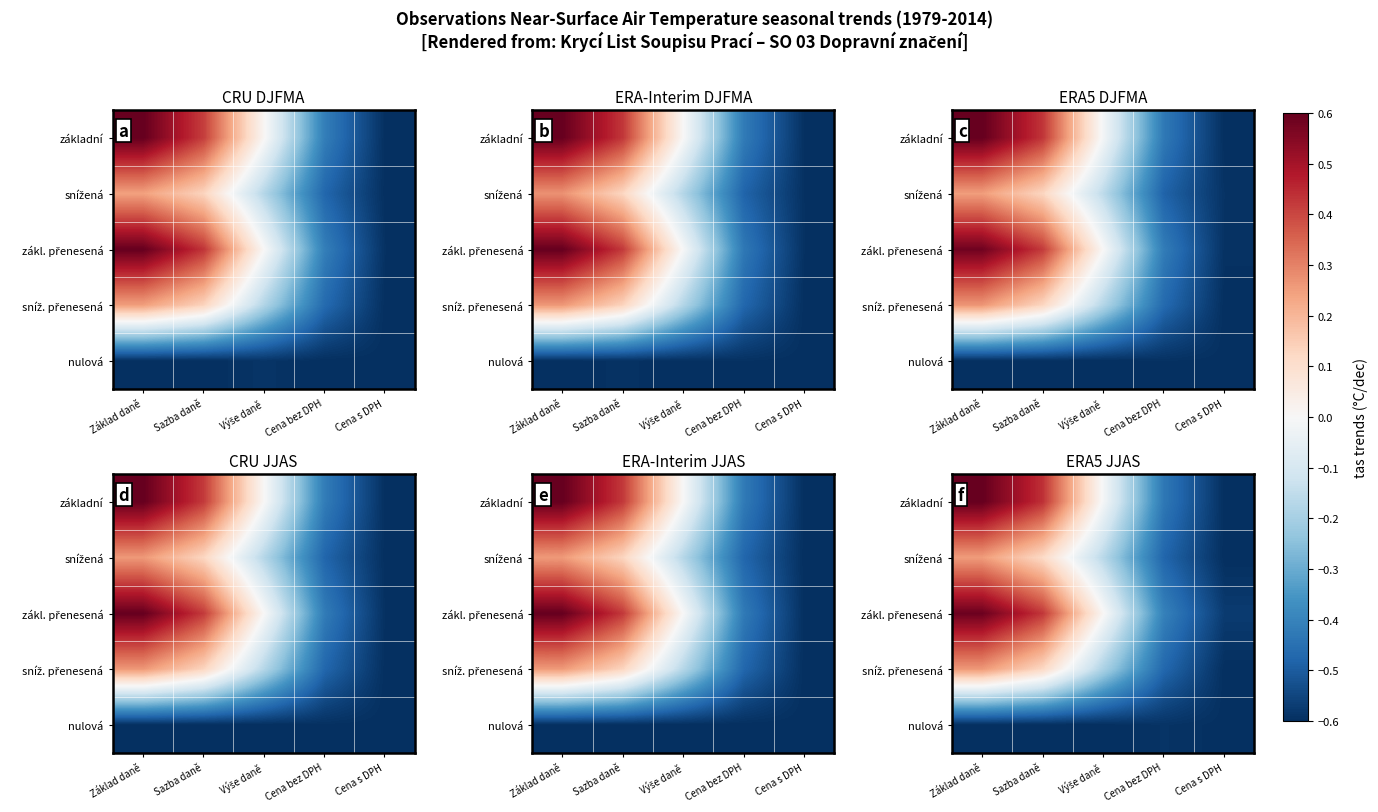

Which category has the lowest value in the základní series?

Cena s DPH